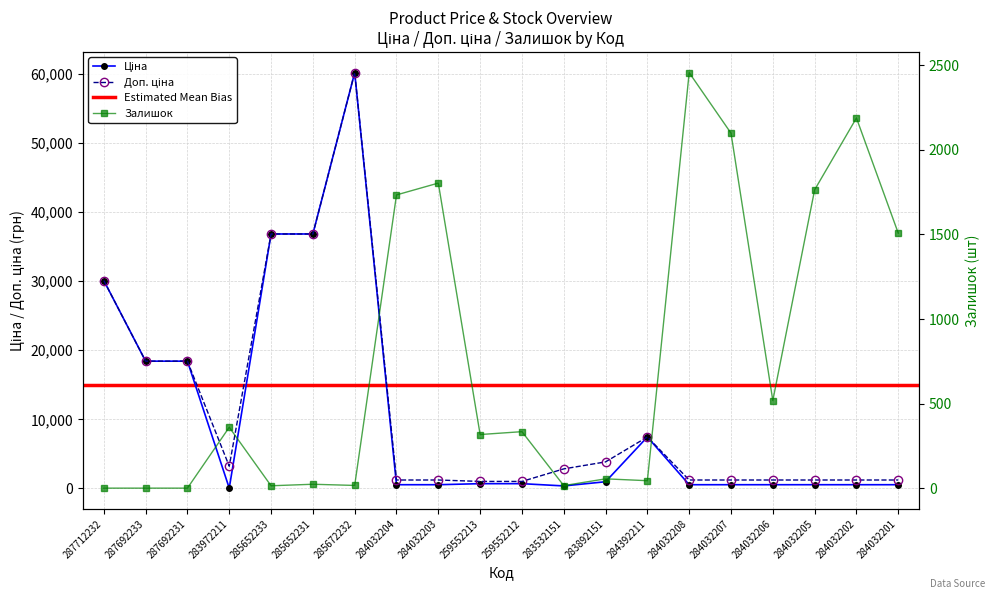

Reading left to right, what are all the values shown in this chart?

Ціна: 287712232=30102.8	287692233=18420.9	287692231=18420.9	283972211=32.0	285652233=36841.8	285652231=36841.8	285672232=60205.6	284032204=528.2	284032203=528.2	259552213=679.8	259552212=679.8	283532151=352.6	283892151=958.4	284392211=7444.6	284032208=528.2	284032207=528.2	284032206=528.2	284032205=528.2	284032202=528.2	284032201=528.2
Доп. ціна: 287712232=30102.8	287692233=18420.9	287692231=18420.9	283972211=3205.0	285652233=36841.8	285652231=36841.8	285672232=60205.6	284032204=1210.7	284032203=1210.7	259552213=1004.1	259552212=1004.1	283532151=2821.2	283892151=3833.8	284392211=7444.6	284032208=1210.7	284032207=1210.7	284032206=1210.7	284032205=1210.7	284032202=1210.7	284032201=1210.7
Залишок: 287712232=0.0	287692233=0.0	287692231=0.0	283972211=360.0	285652233=14.0	285652231=23.0	285672232=16.0	284032204=1734.0	284032203=1804.0	259552213=317.0	259552212=334.0	283532151=15.0	283892151=55.0	284392211=44.0	284032208=2457.0	284032207=2099.0	284032206=518.0	284032205=1764.0	284032202=2189.0	284032201=1508.0